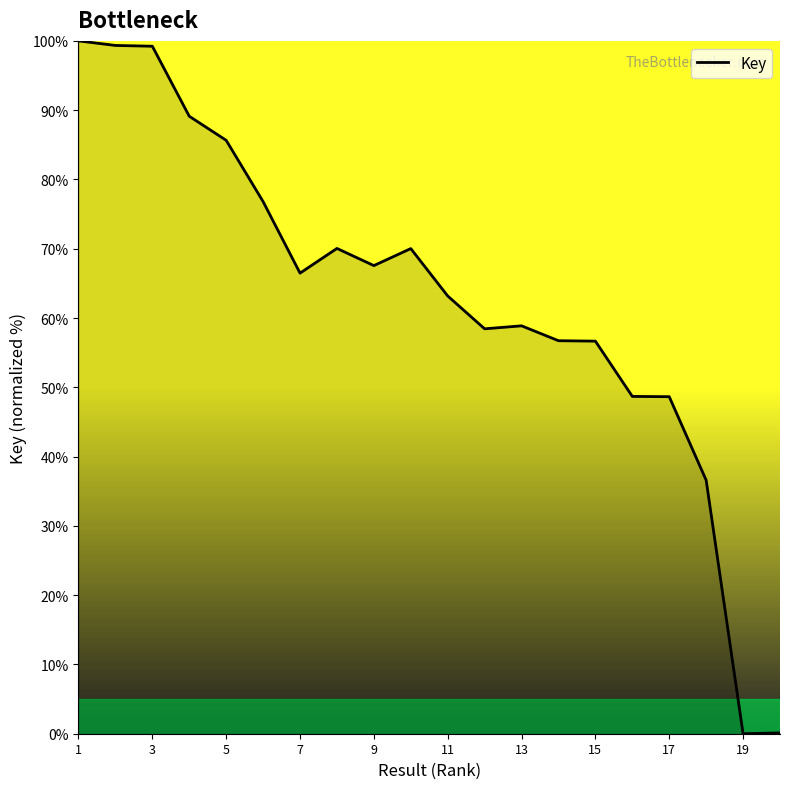

What is the difference between the maximum and minimum values?

100.0